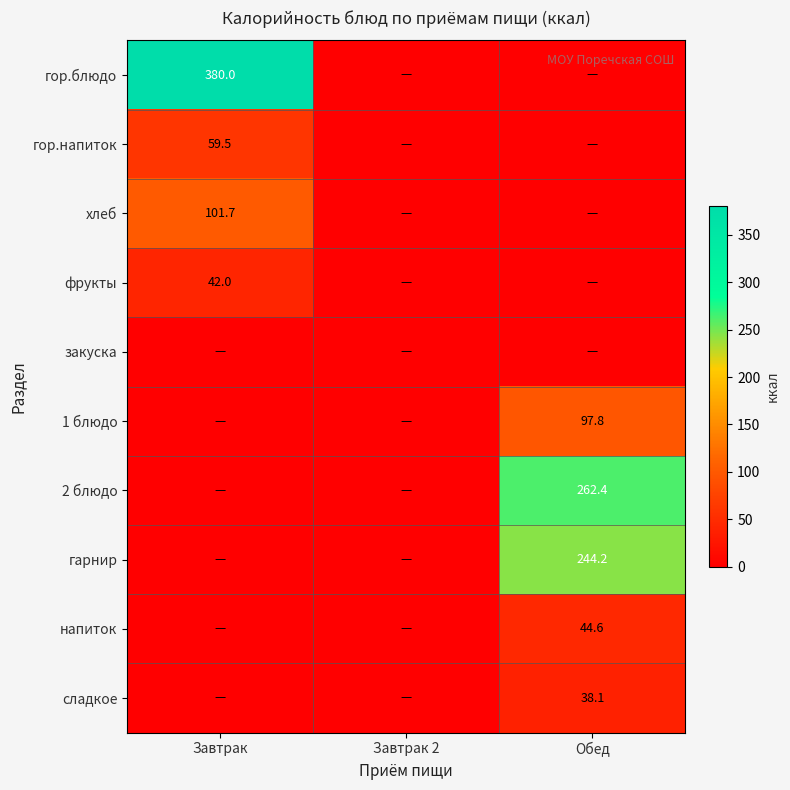

The value of 1 блюдо at Обед is 135.0. True or false?

False